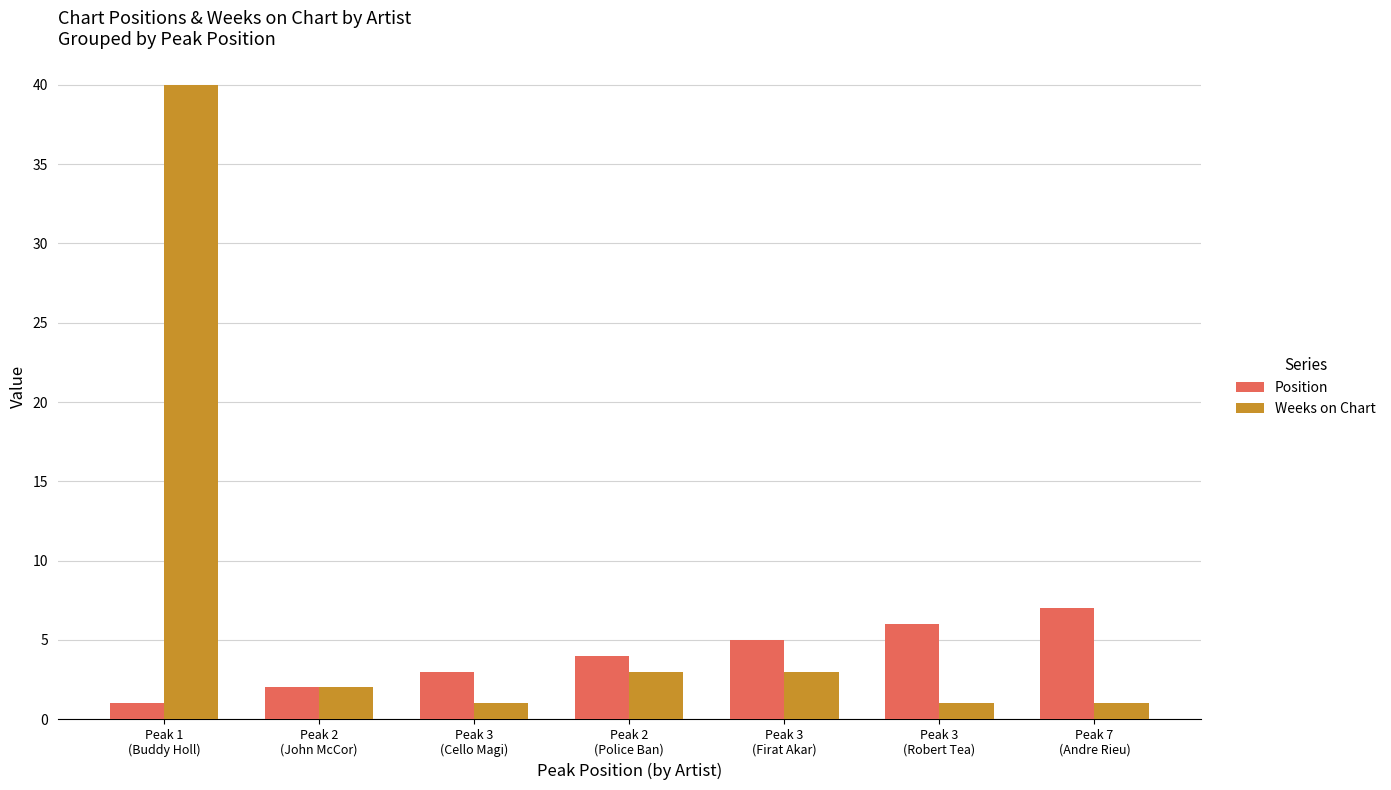

Rank the series by their average value, from lowest to highest.

Position, Weeks on Chart